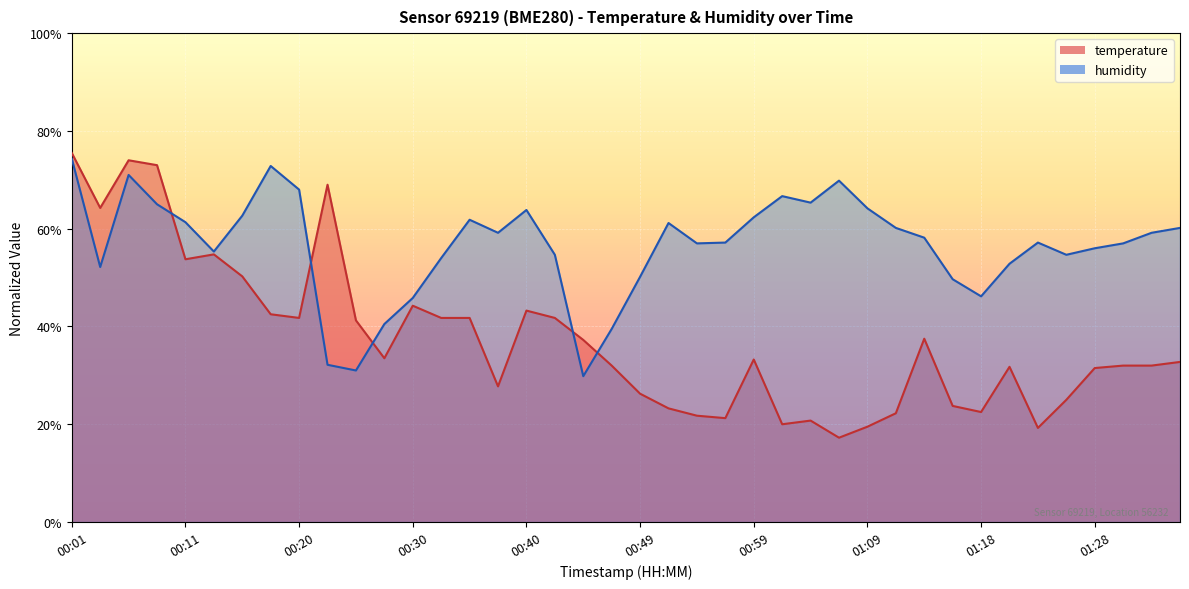

Does the chart display data point markers on the line(s)?

No